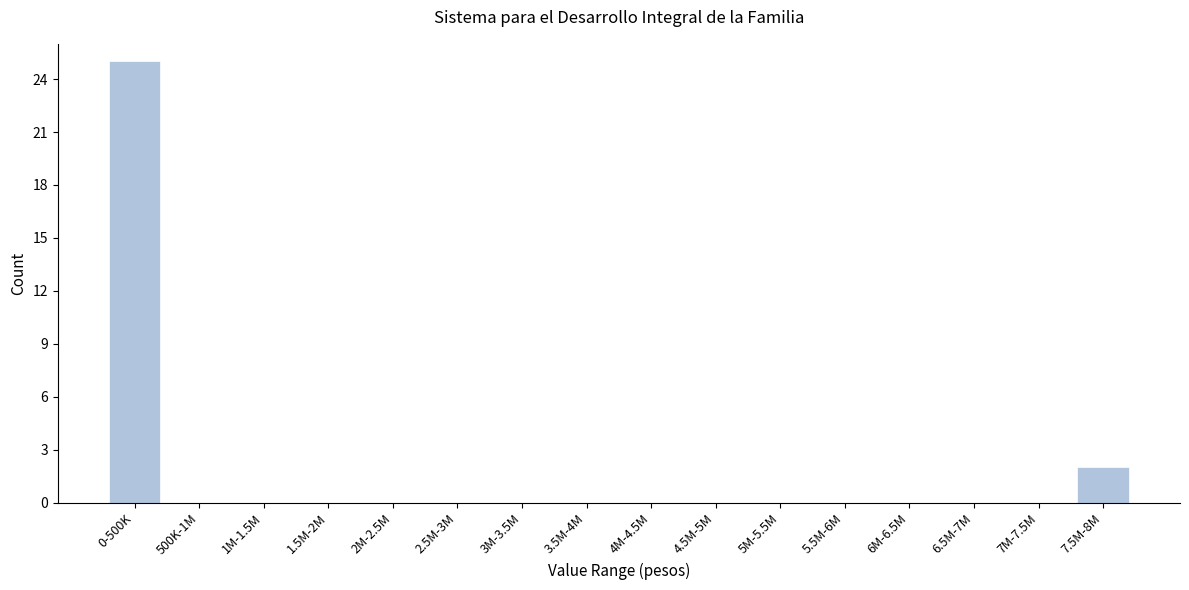

Reading right to left, what are all the values shown in this chart?

7.5M-8M=2	7M-7.5M=0	6.5M-7M=0	6M-6.5M=0	5.5M-6M=0	5M-5.5M=0	4.5M-5M=0	4M-4.5M=0	3.5M-4M=0	3M-3.5M=0	2.5M-3M=0	2M-2.5M=0	1.5M-2M=0	1M-1.5M=0	500K-1M=0	0-500K=25